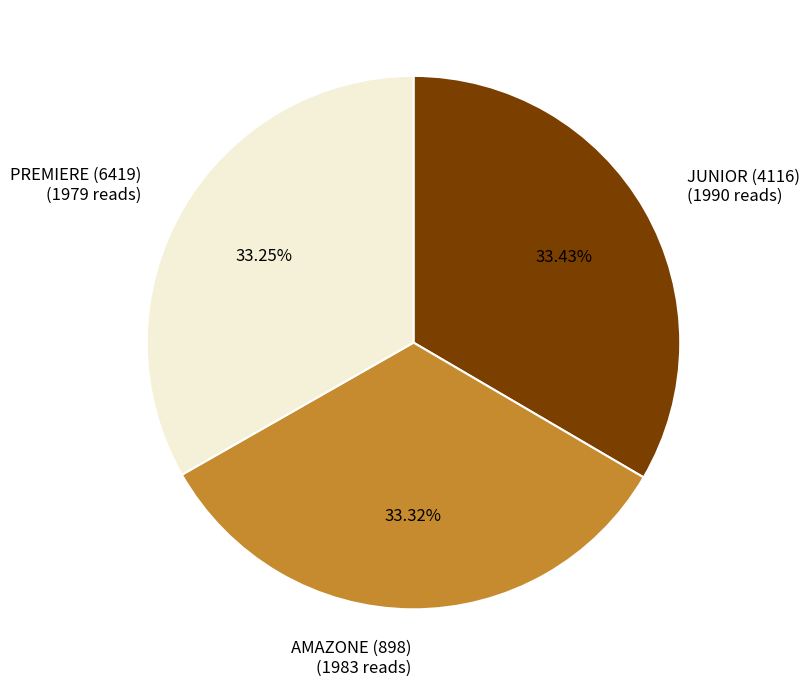

Does AMAZONE (898) (1983 reads) represent more than half of the total?

No